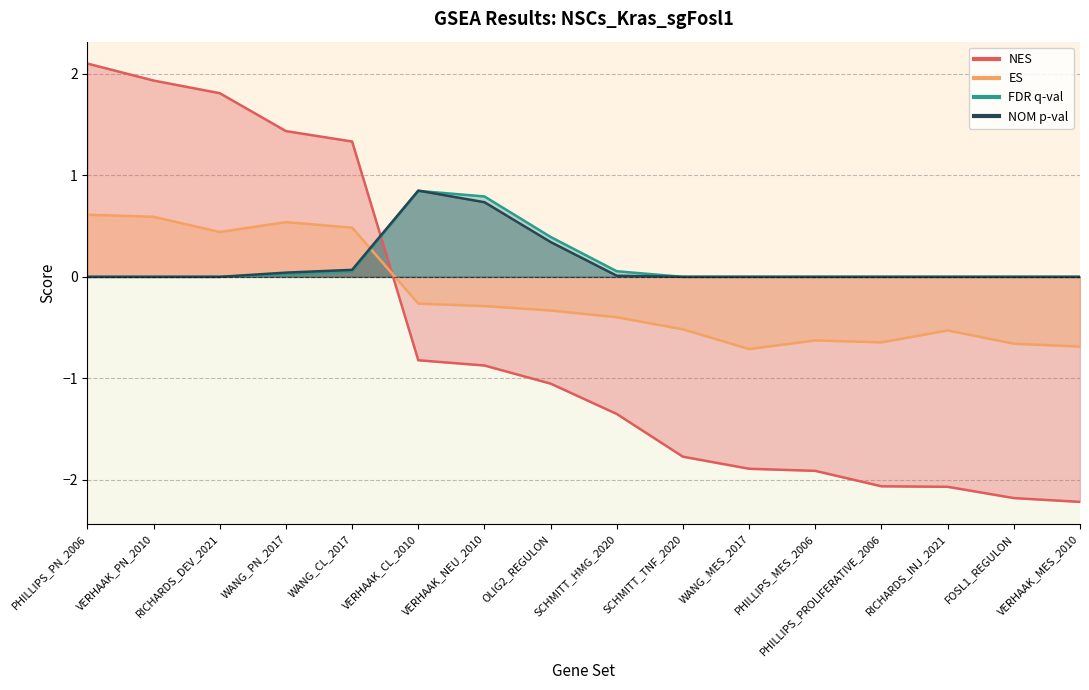

What is the total value across all series at RICHARDS_DEV_2021?

2.3